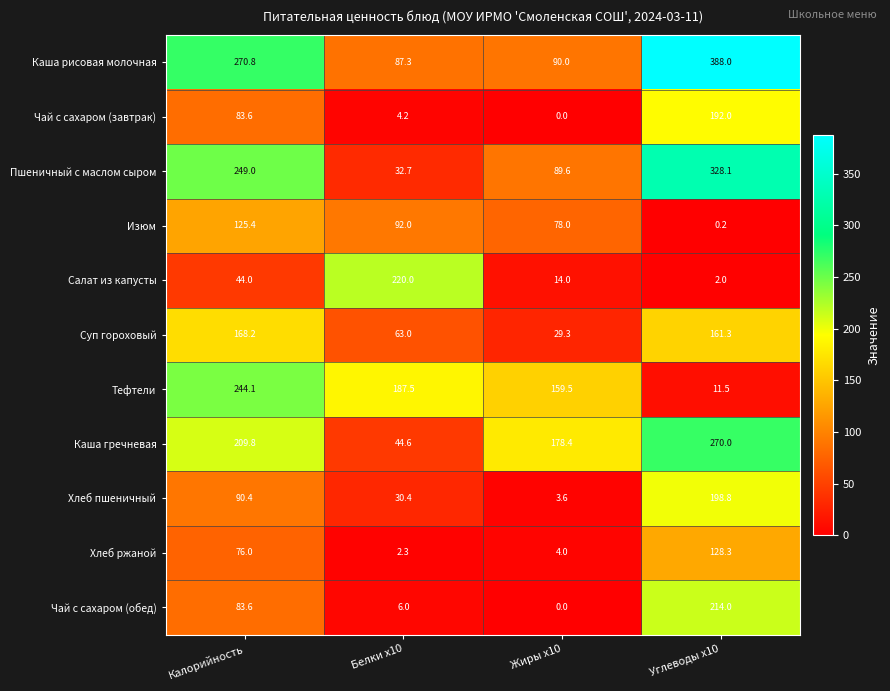

At Углеводы x10, list the series in order from largest to smallest.

Каша рисовая молочная, Пшеничный с маслом сыром, Каша гречневая, Чай с сахаром (обед), Хлеб пшеничный, Чай с сахаром (завтрак), Суп гороховый, Хлеб ржаной, Тефтели, Салат из капусты, Изюм